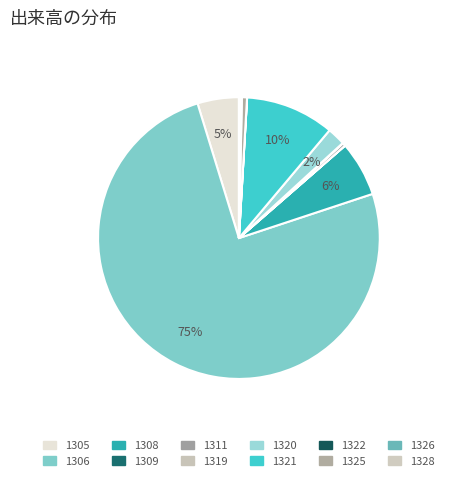

To the nearest percent, what is the average slice percentage?

8%